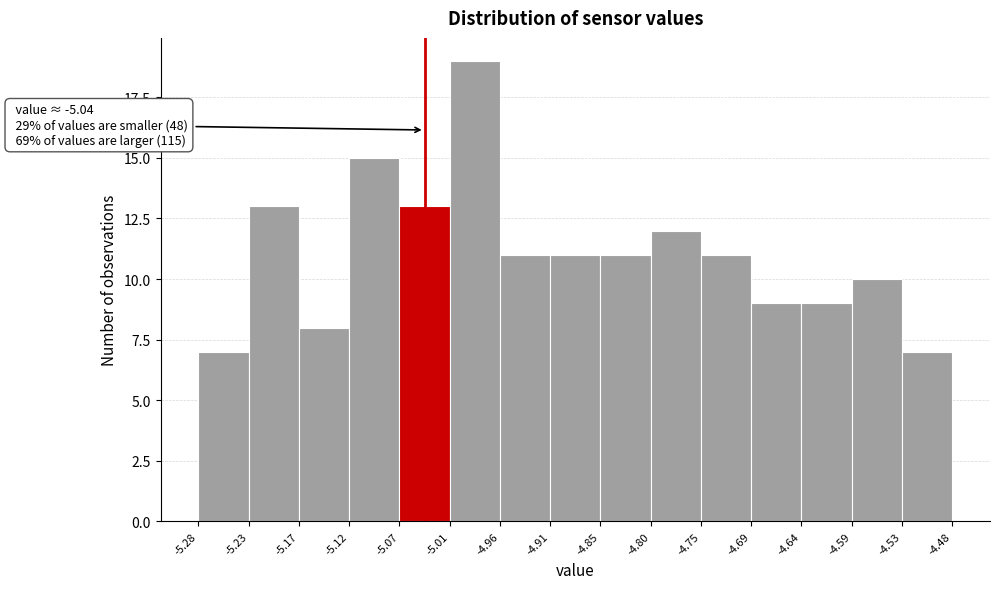

Which range on the x-axis has the tallest bar?

-5.01 to -4.96